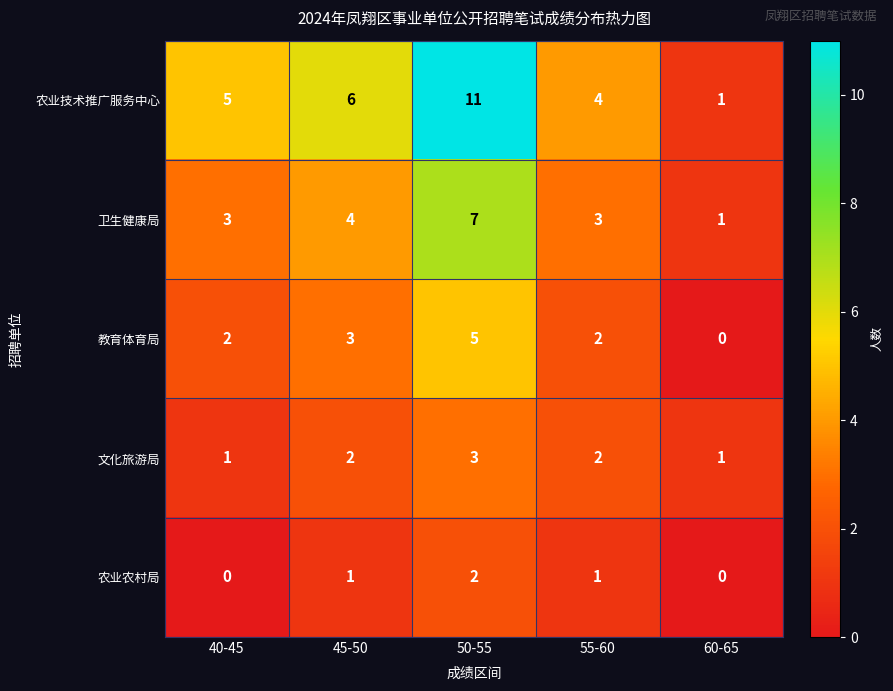

How many categories are shown in the chart?

5